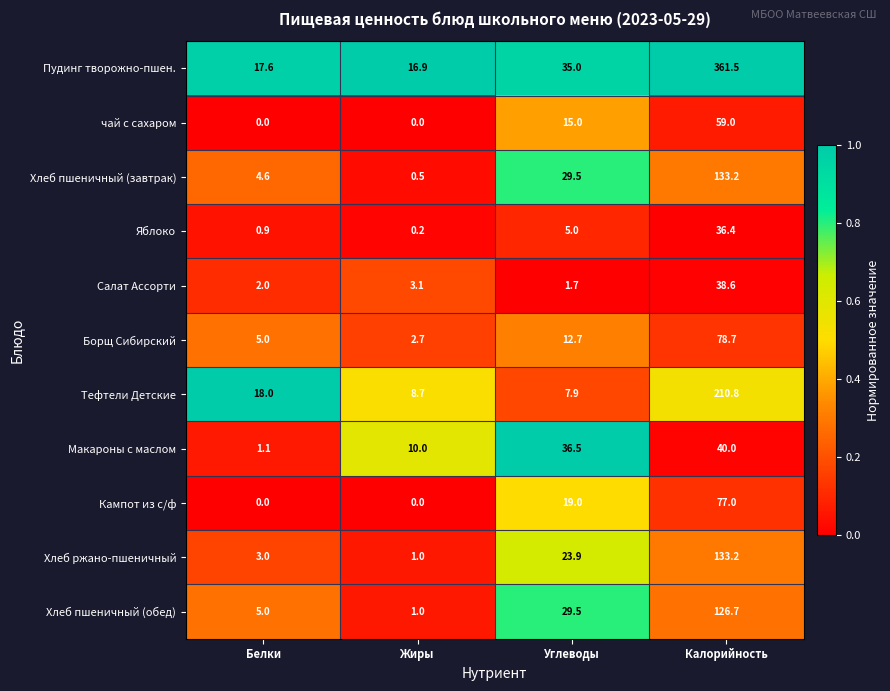

Which category has the lowest value in the Тефтели Детские series?

Углеводы